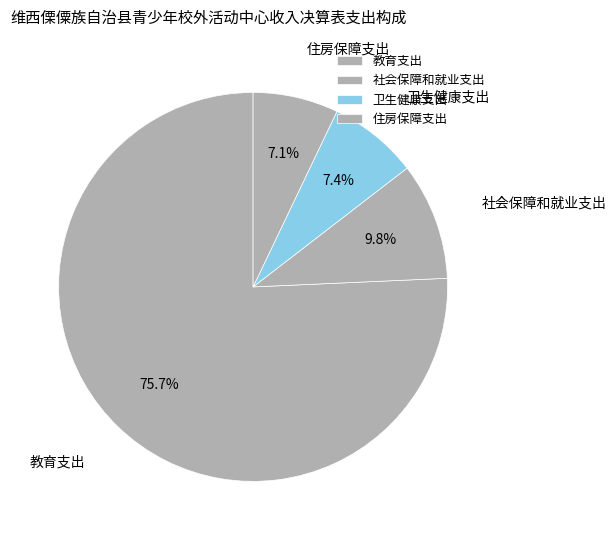

To the nearest percent, what is the difference between the largest and smallest slice percentages?

69%